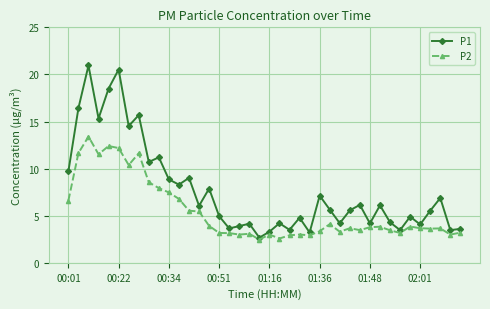

What is the lowest value of the P1 series?

2.7